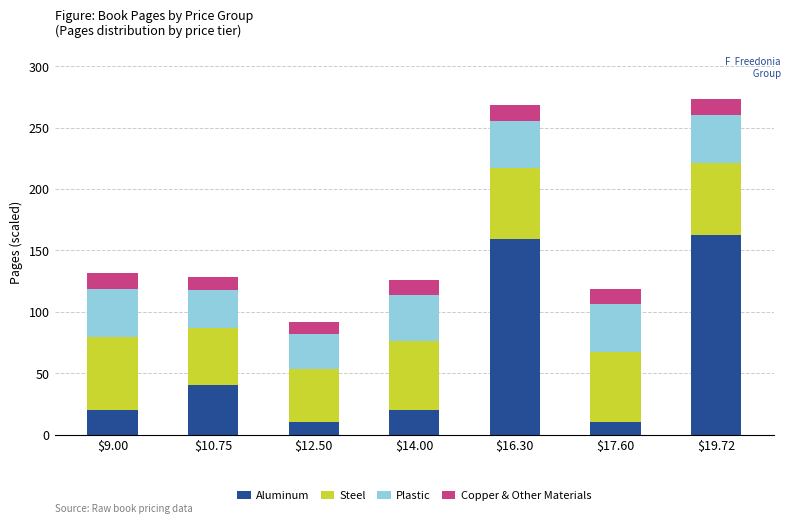

What is the maximum value for Aluminum?

162.6